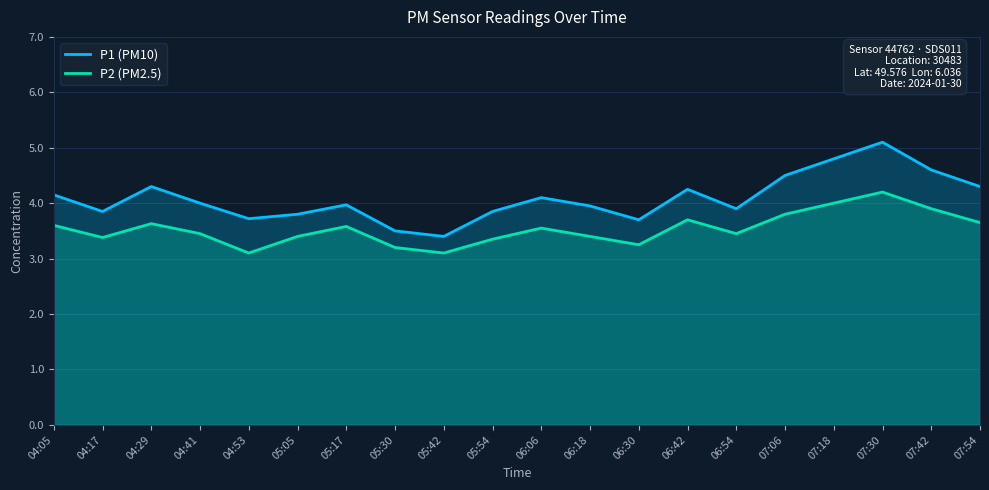

What is the difference between the second highest and minimum values in the P1 (PM10) series?

1.4